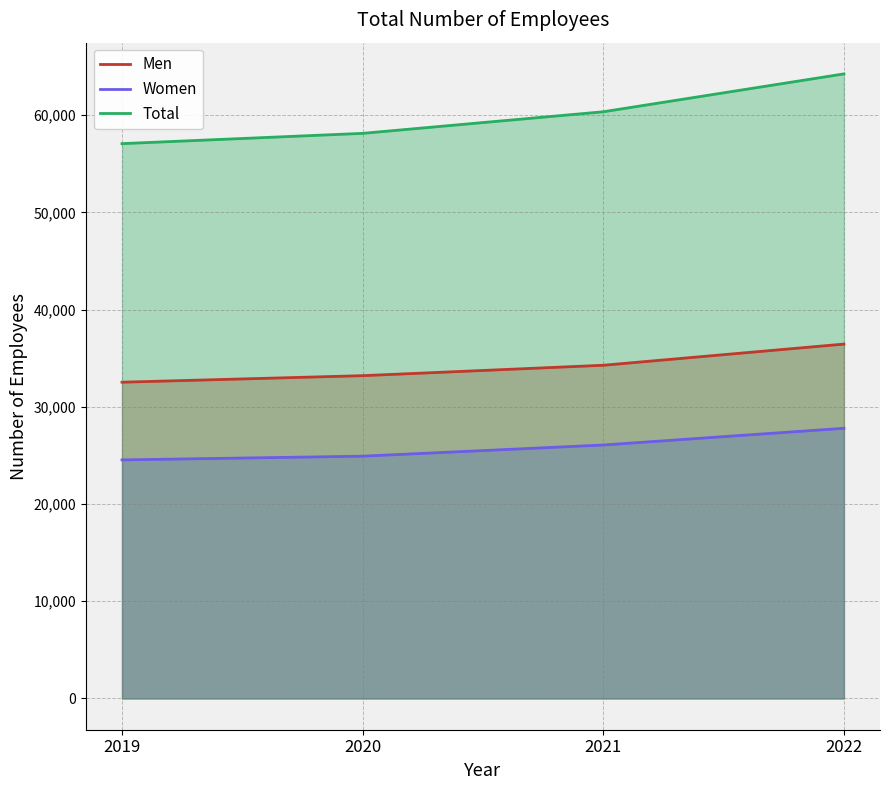

What is the total value across all series at 2019?

114142